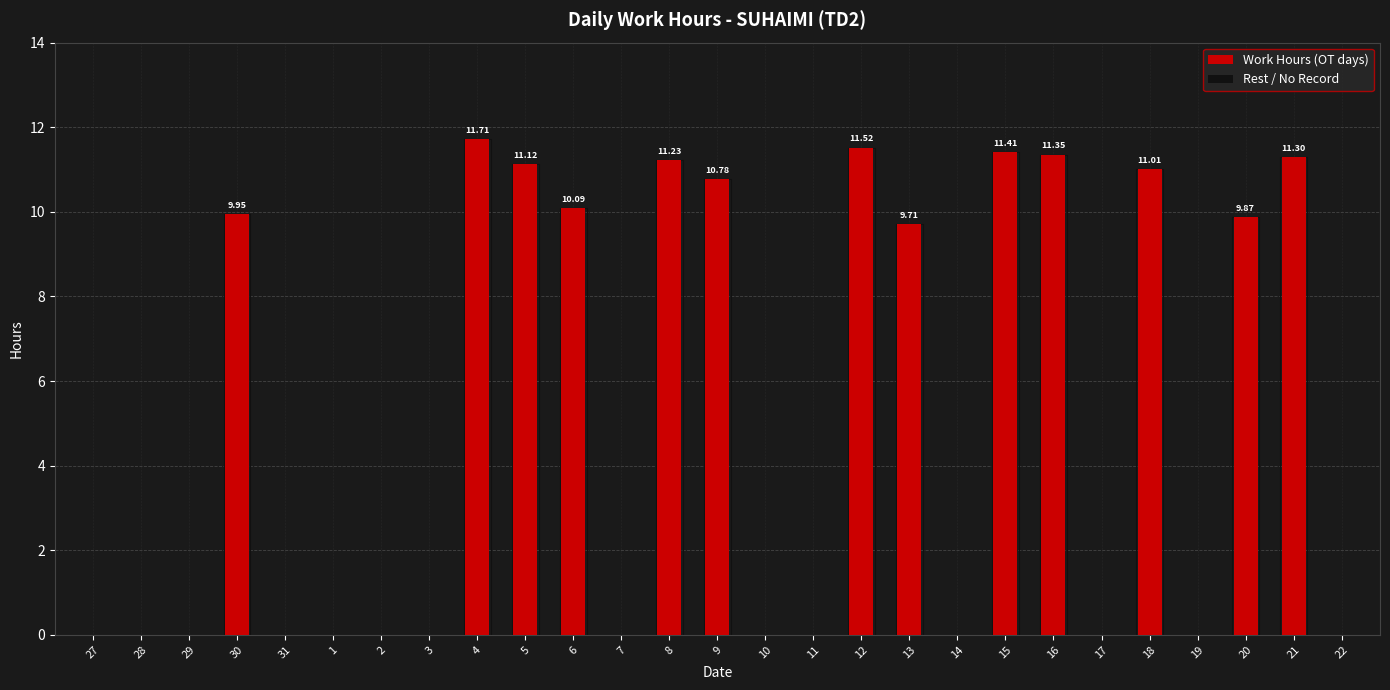

Between 21 and 10, which is larger?

21